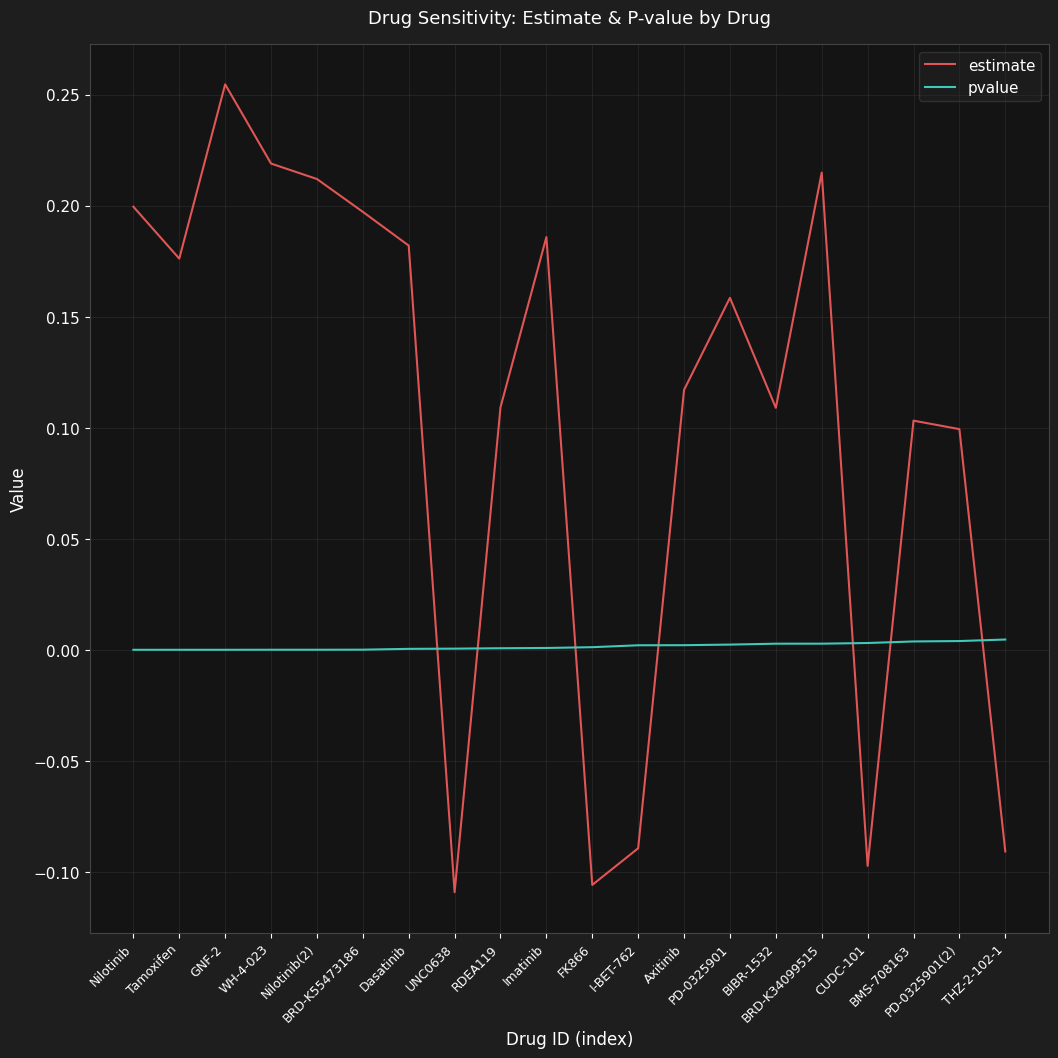

What is the difference between the maximum and second lowest values in the estimate series?

0.4